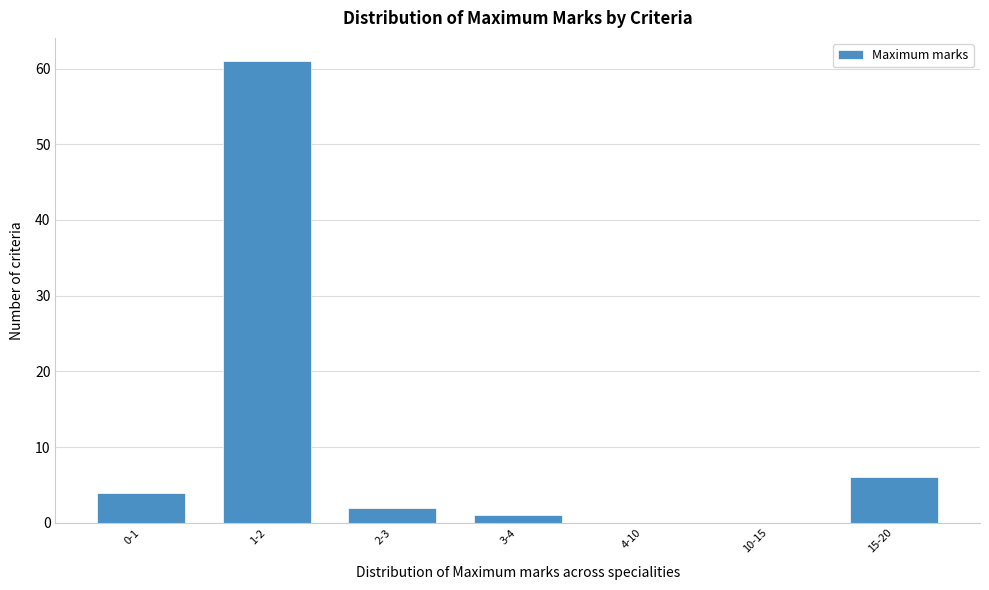

Reading right to left, transcribe all the data shown in this chart.

15-20=6	10-15=0	4-10=0	3-4=1	2-3=2	1-2=61	0-1=4